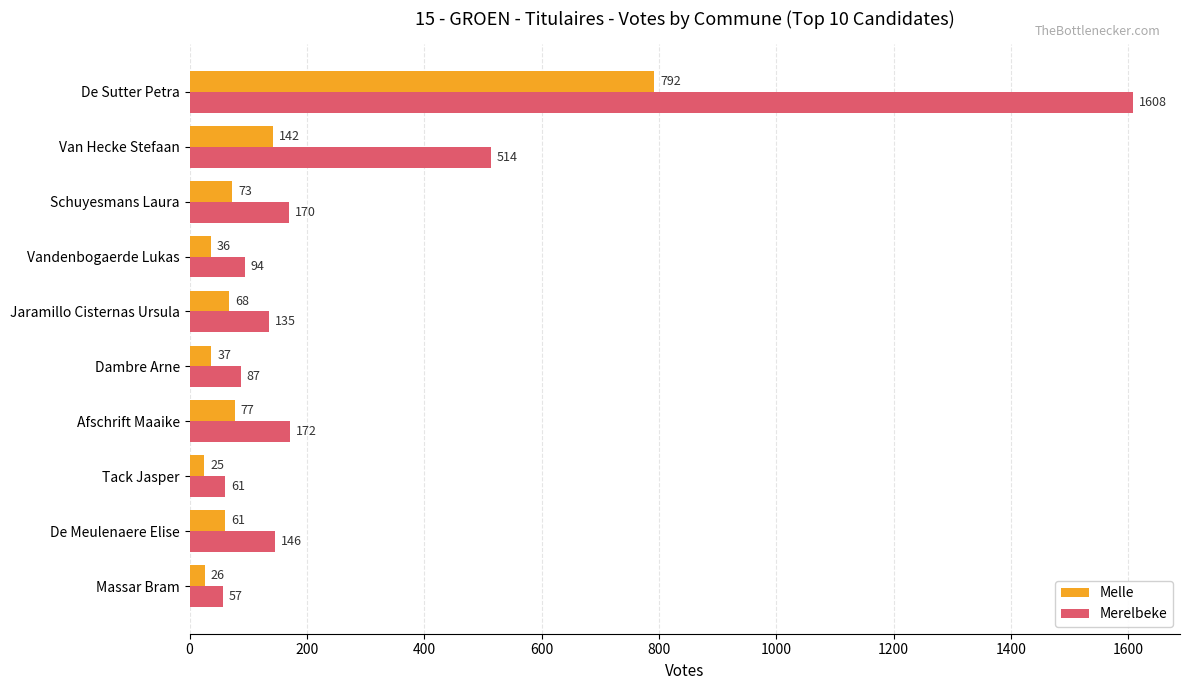

What is the sum of all Melle values?

1337